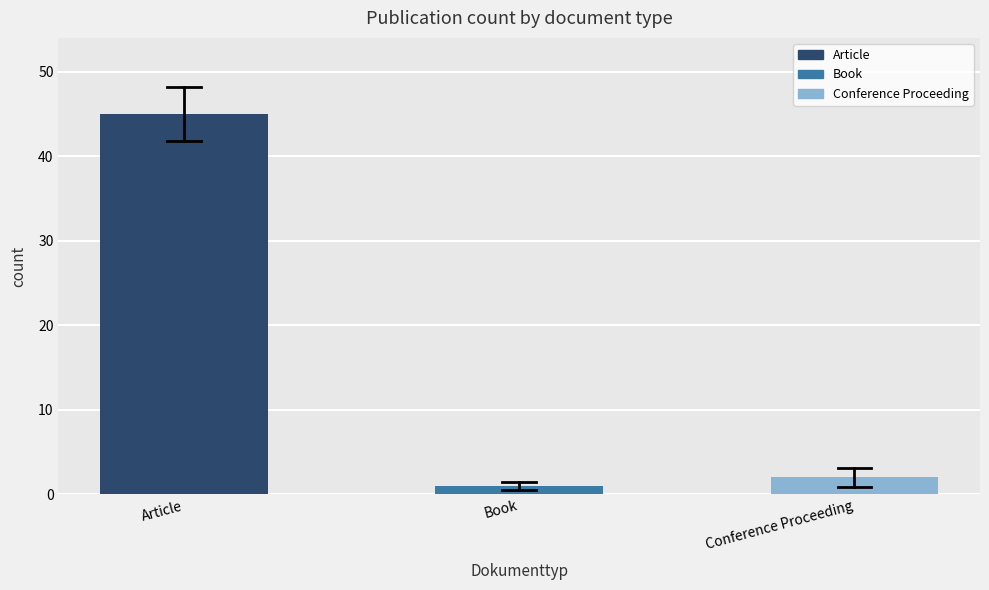

Reading right to left, transcribe all the data shown in this chart.

2	1	45